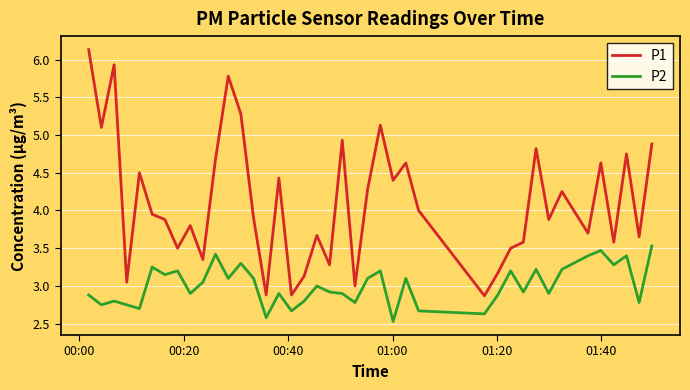

What is the difference between the maximum and minimum values in the P2 series?

1.0